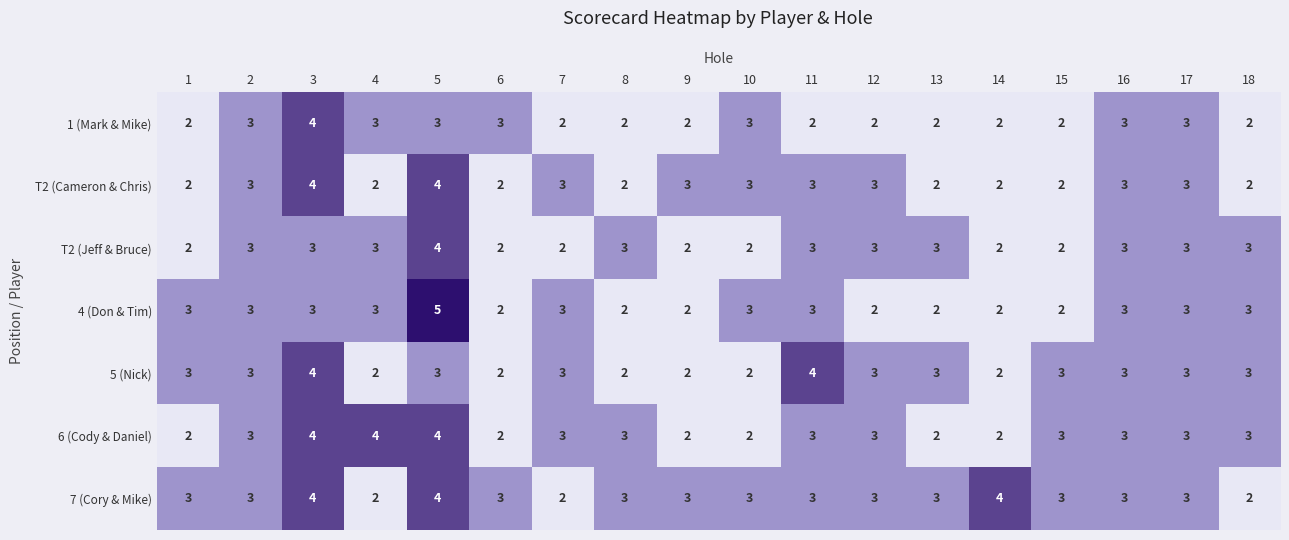

The value of T2 (Jeff & Bruce) at 7 is 1. True or false?

False